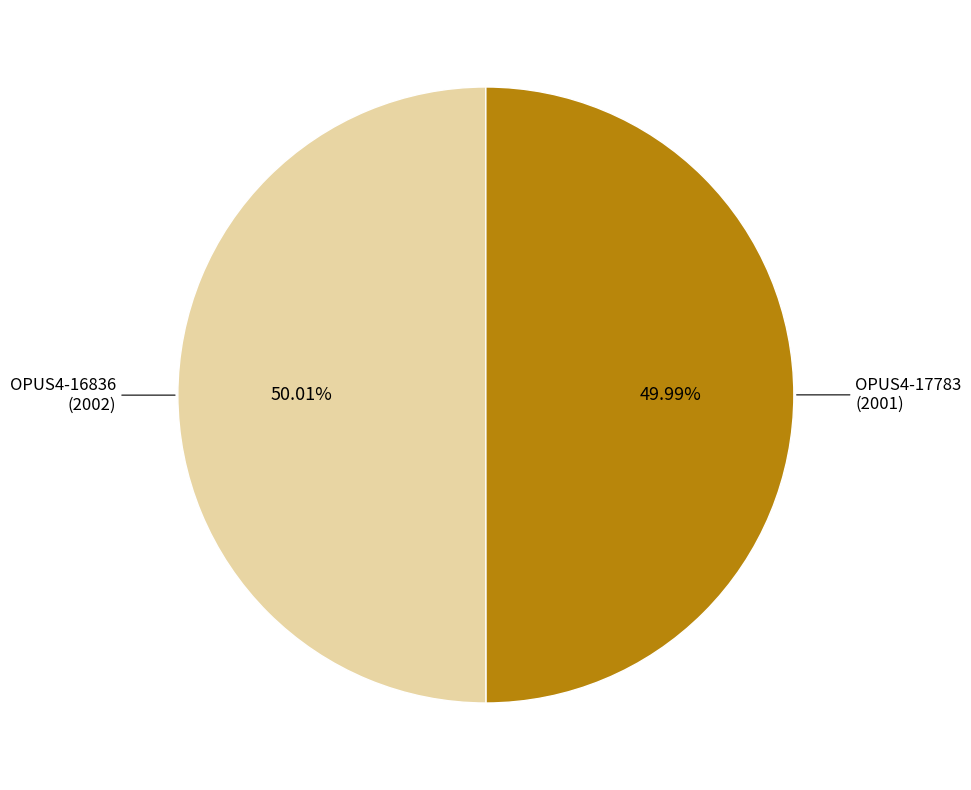

To the nearest percent, what is the average slice percentage?

50%